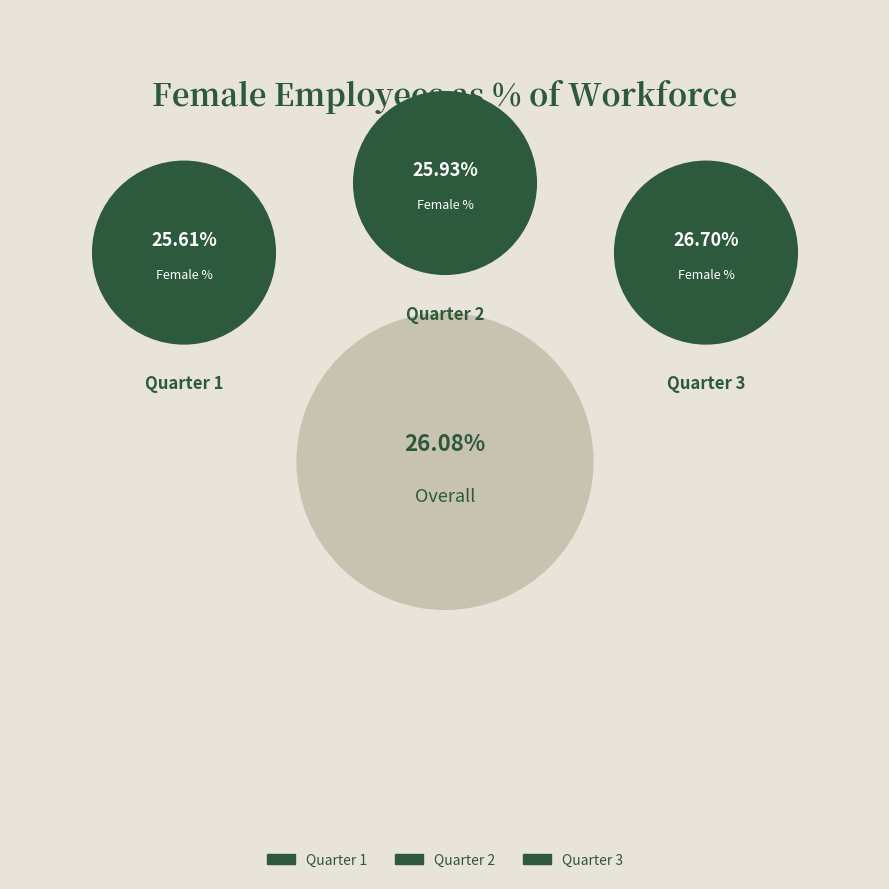

To the nearest percent, what portion does Quarter 3 represent?

34%